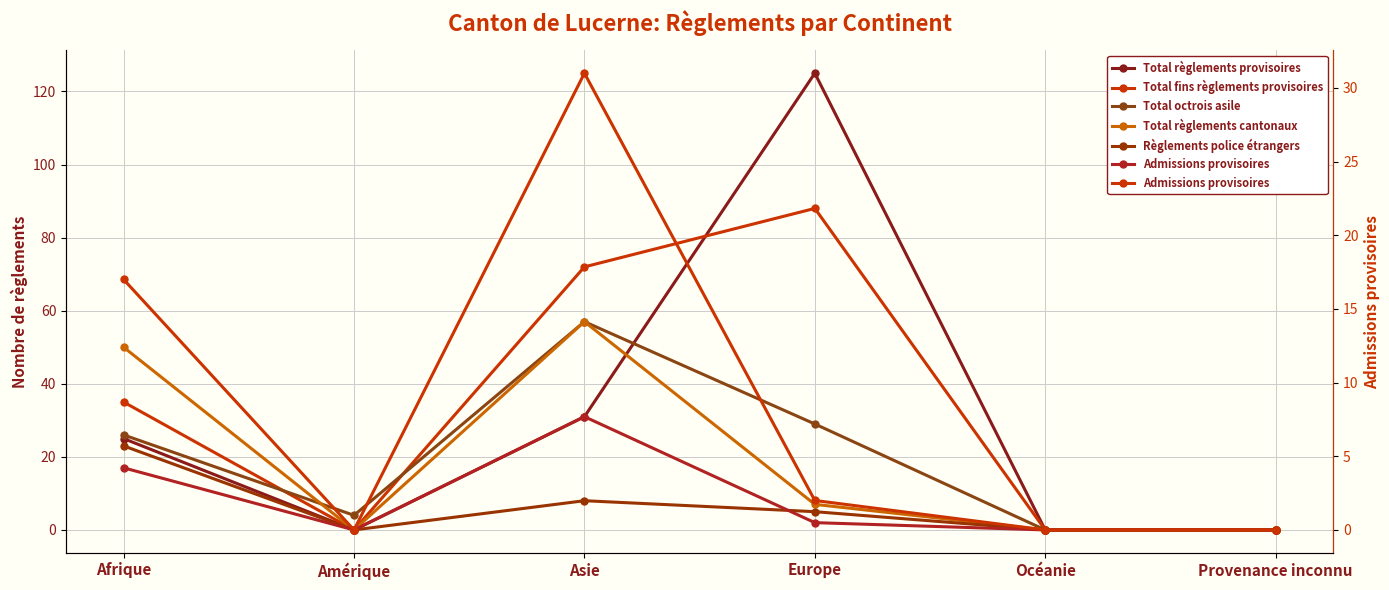

Does the chart have visible grid lines?

Yes